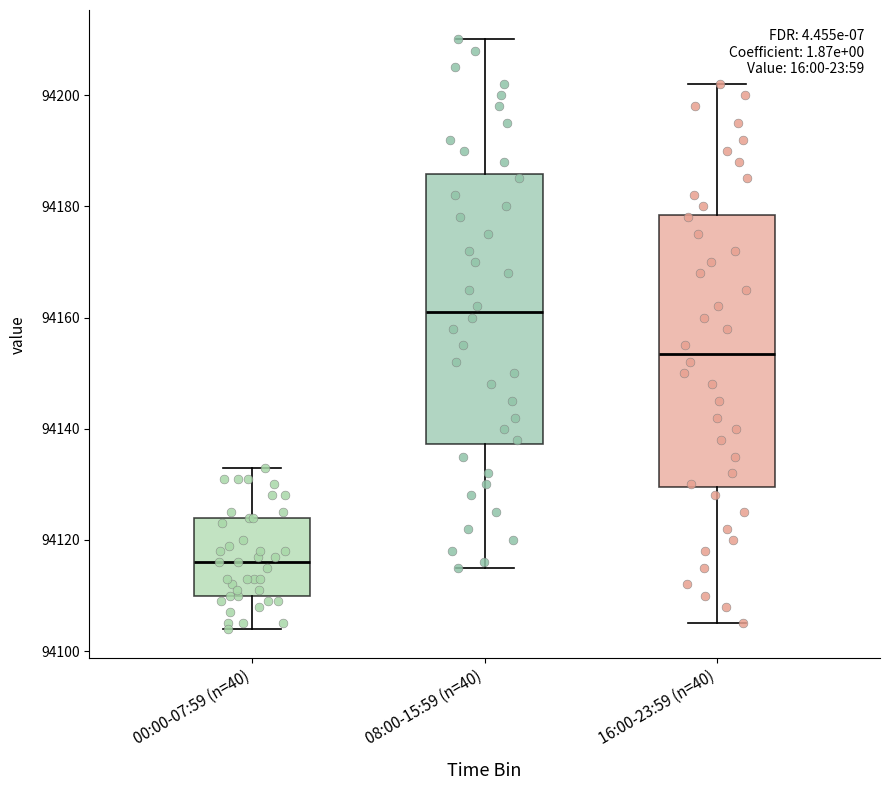

Reading left to right, read every box against the y-axis: the position of its median line, the range the box covers, and the ends of its whiskers. The values are not printed on the chart, so give them approximately, as read against the axis.

00:00-07:59 (n=40): median 94116, box 94110 to 94124, whiskers 94104 to 94134
08:00-15:59 (n=40): median 94162, box 94138 to 94186, whiskers 94116 to 94210
16:00-23:59 (n=40): median 94154, box 94130 to 94178, whiskers 94106 to 94202